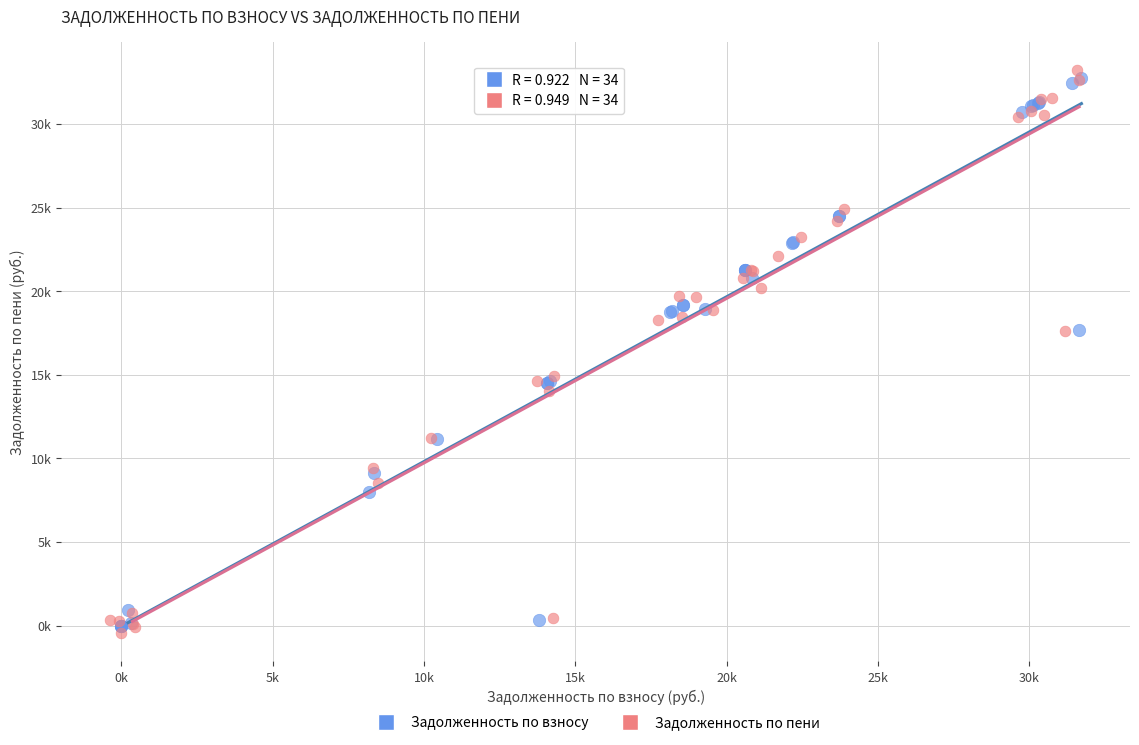

What are all the series names shown in the legend?

Задолженность по взносу, Задолженность по пени